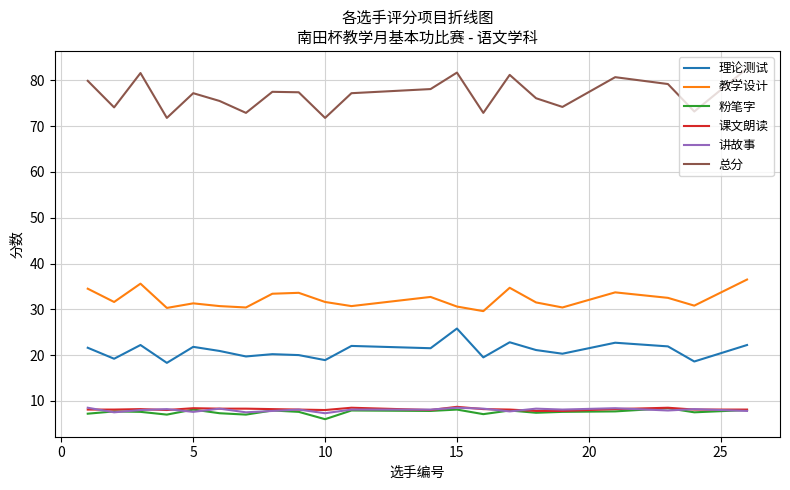

Which series has the largest total across all categories?

总分